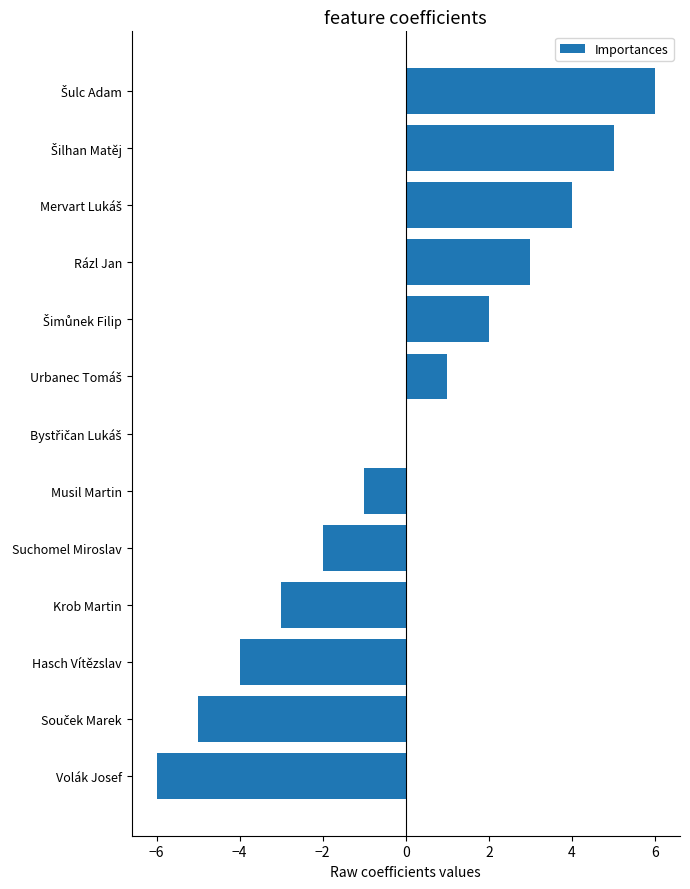

Is it true that the value at Volák Josef is -6?

True